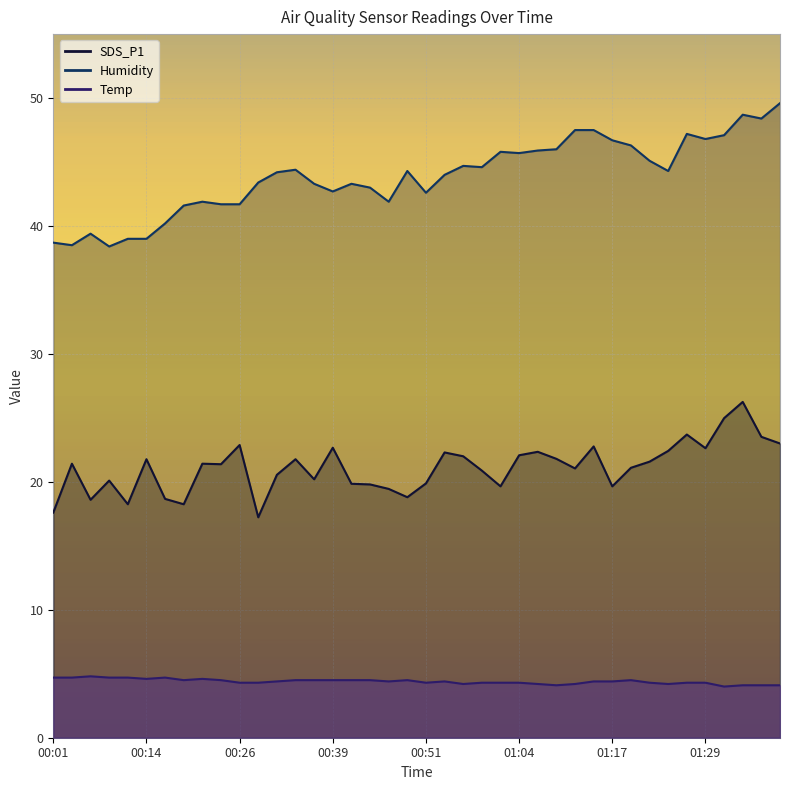

The value of Humidity at 00:26 is 41.7. True or false?

True